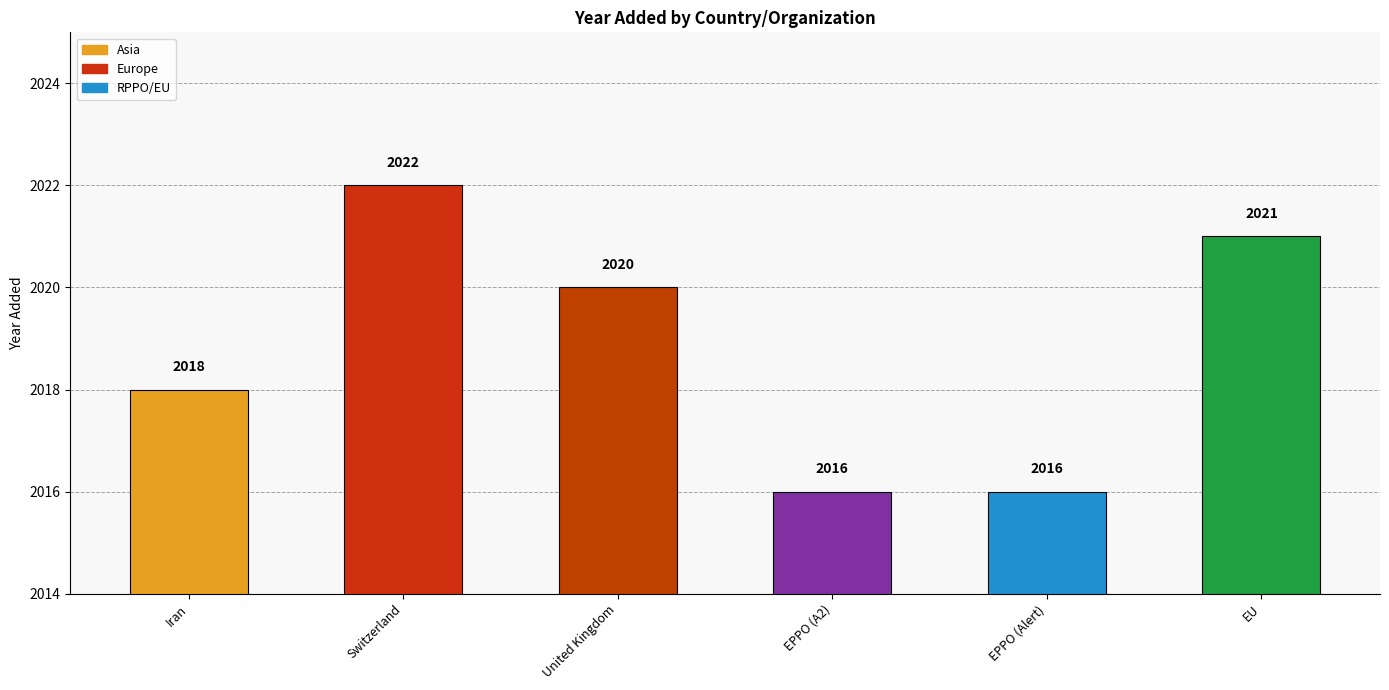

The value at Switzerland is 2022. True or false?

True